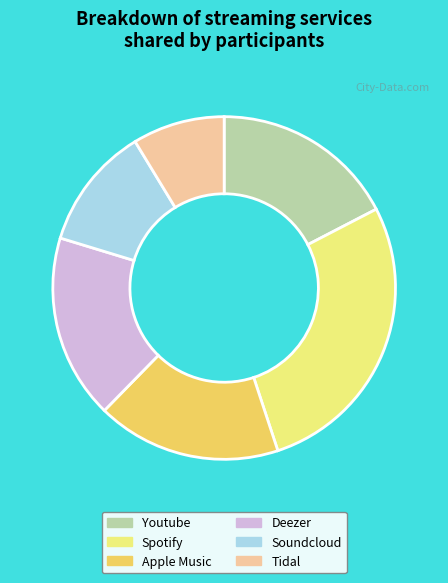

Does Deezer represent more than half of the total?

No